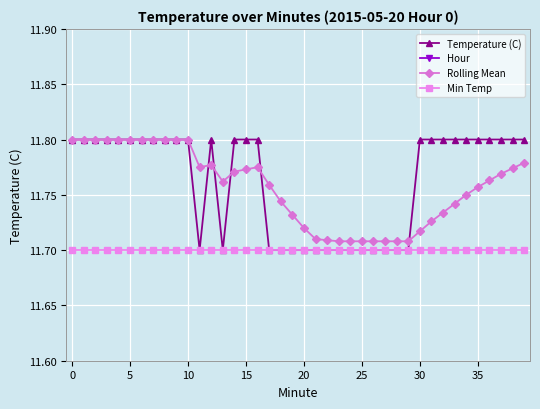

What is the value of the Min Temp point at the 36th from the left?

11.7